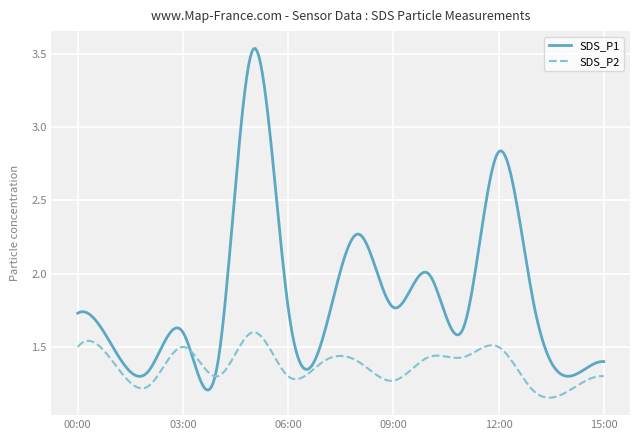

Which series has the largest total across all categories?

SDS_P1